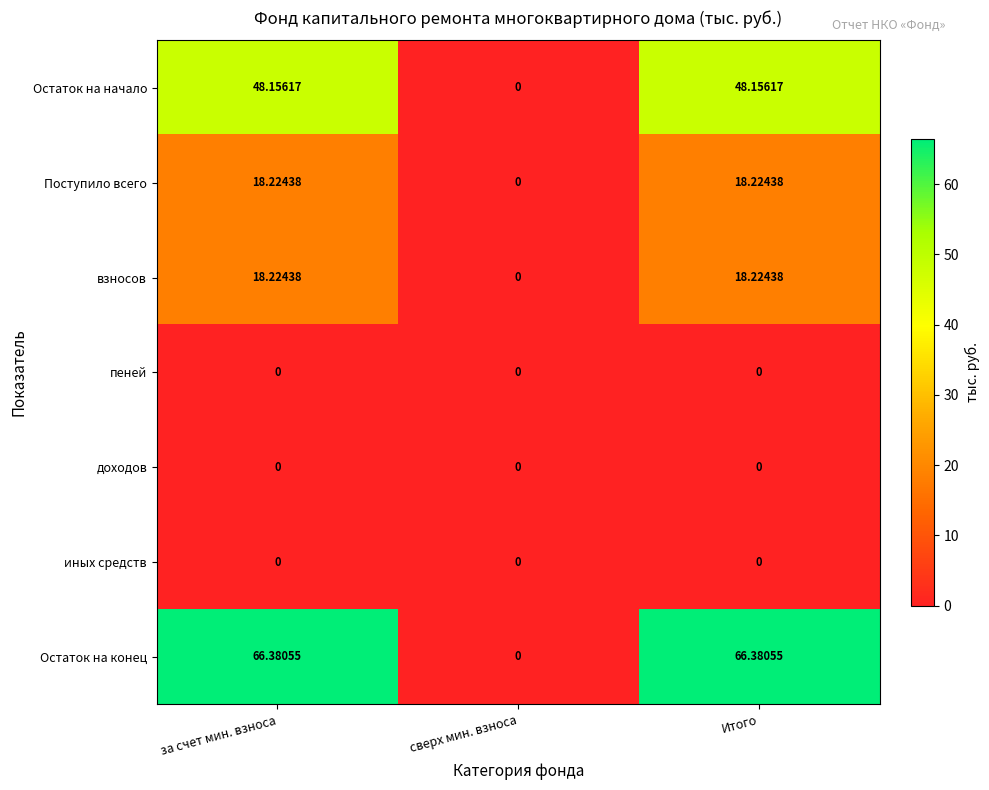

At which label does Поступило всего first exceed 18?

за счет мин. взноса